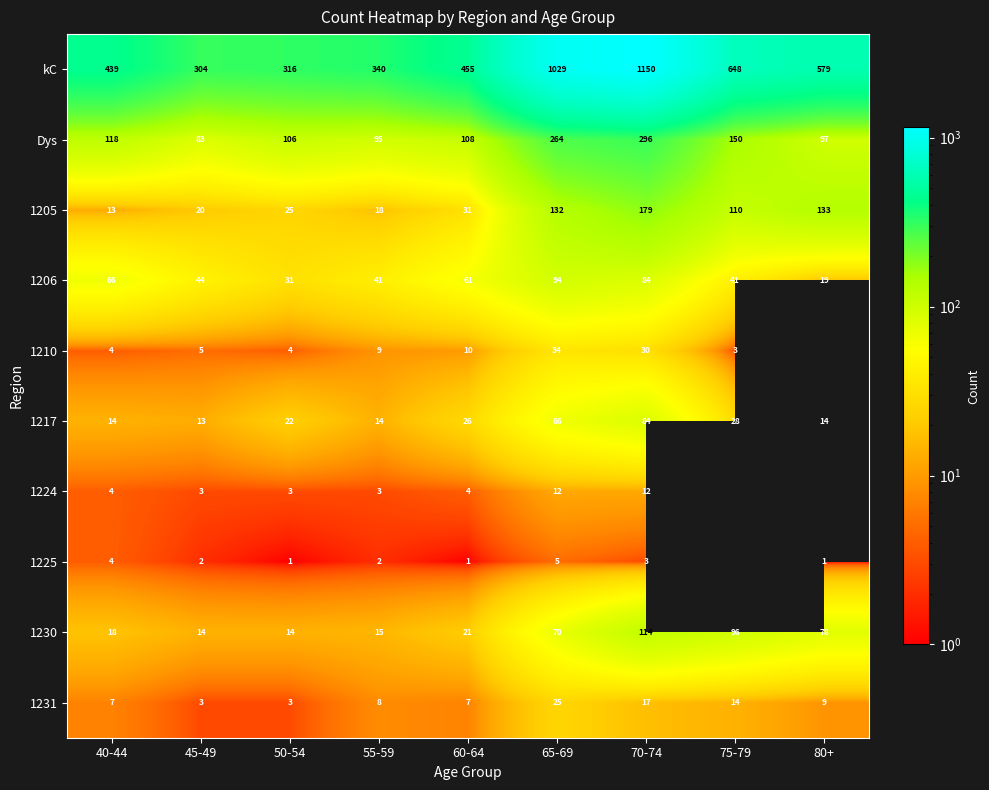

What is the difference between the 1210 values at 65-69 and 40-44?

30